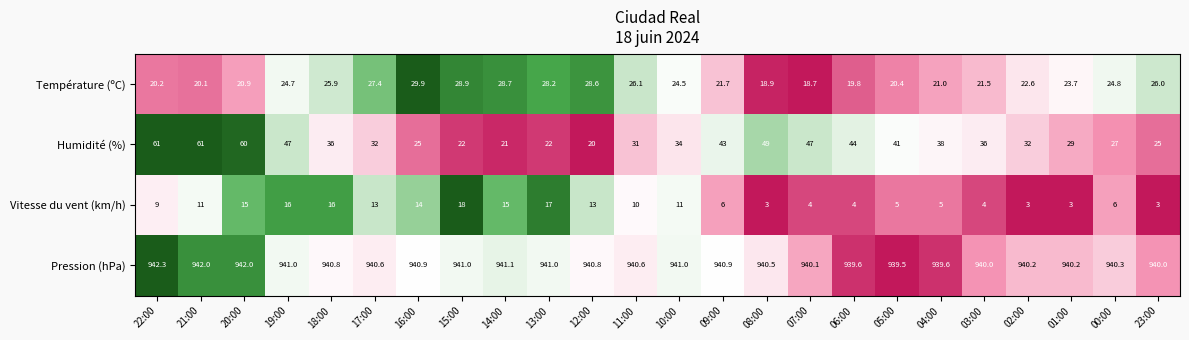

Is it true that Humidité (%) equals 62.3 at 04:00?

False